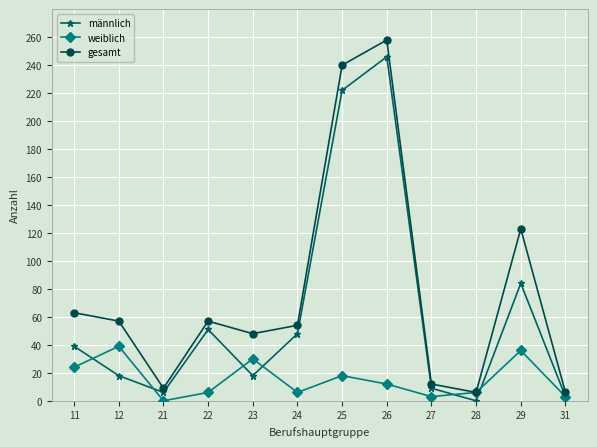

Reading left to right, list all the values displayed in this chart.

männlich: 39	18	6	51	18	48	222	246	9	0	84	3
weiblich: 24	39	0	6	30	6	18	12	3	6	36	3
gesamt: 63	57	9	57	48	54	240	258	12	6	123	6